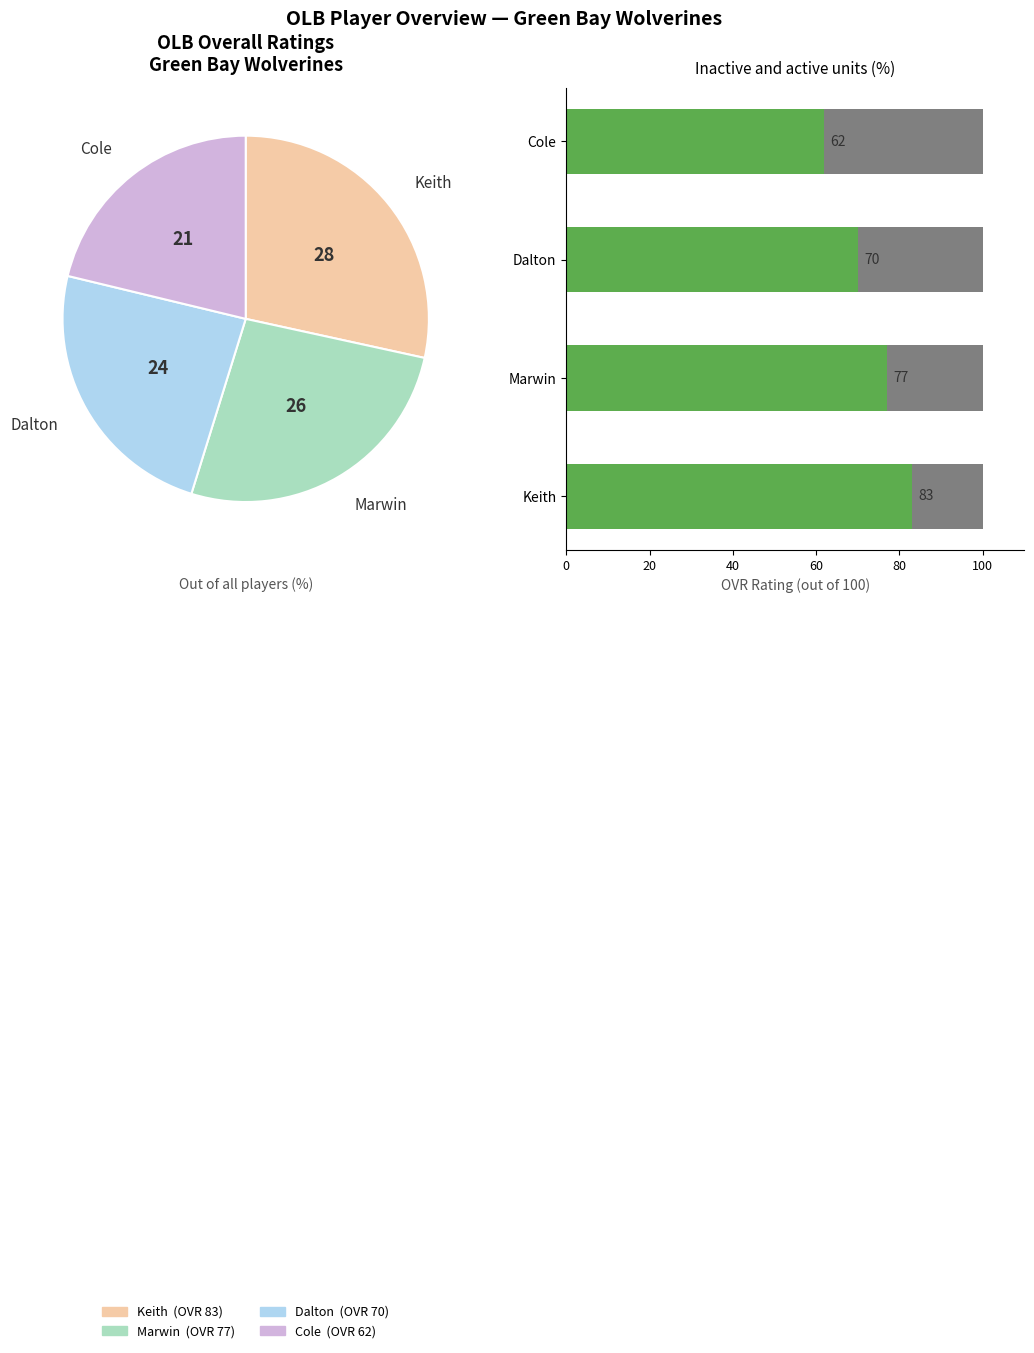

What portion of the pie excludes Dalton?

76.0%